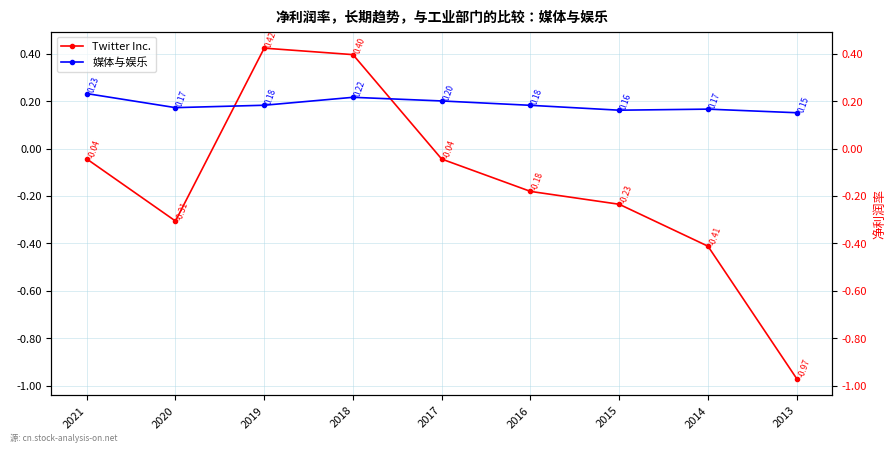

What is the difference between the maximum and minimum values in the 媒体与娱乐 series?

0.1